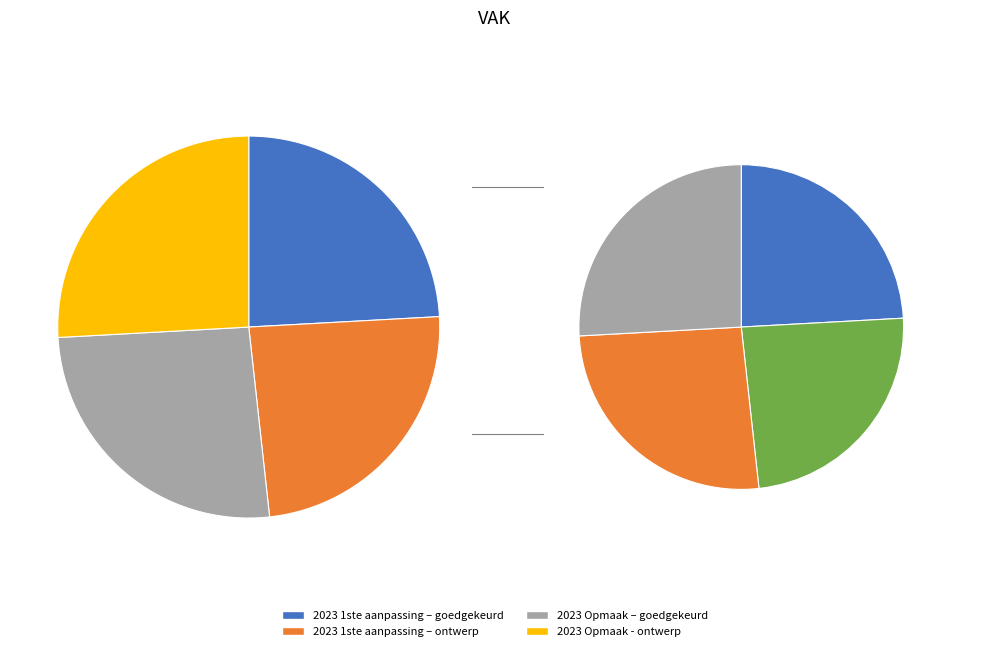

What percentage is the 2023 Opmaak – goedgekeurd slice, to the nearest percent?

26%